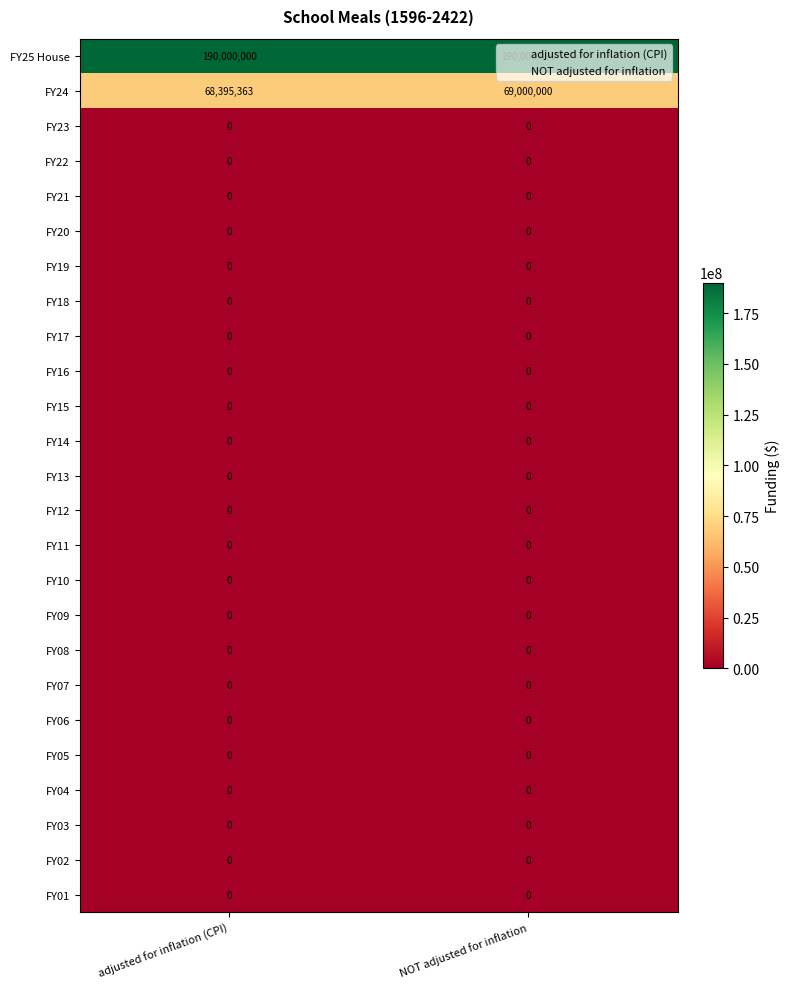

The value of FY07 at adjusted for inflation (CPI) is 0. True or false?

True